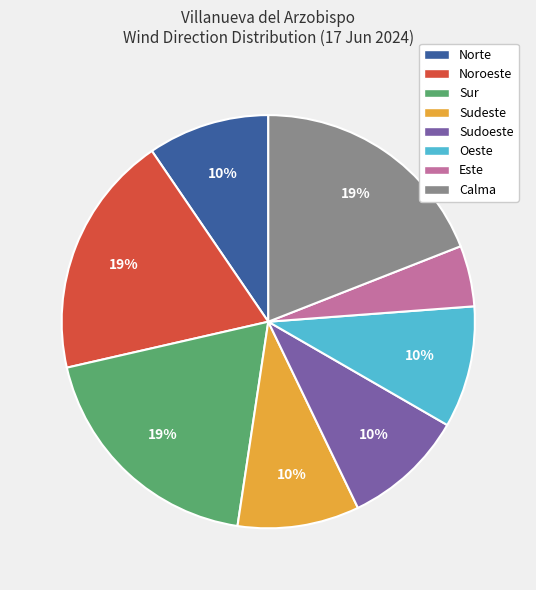

What is the ratio of the value at Oeste to the value at Norte?

1.0